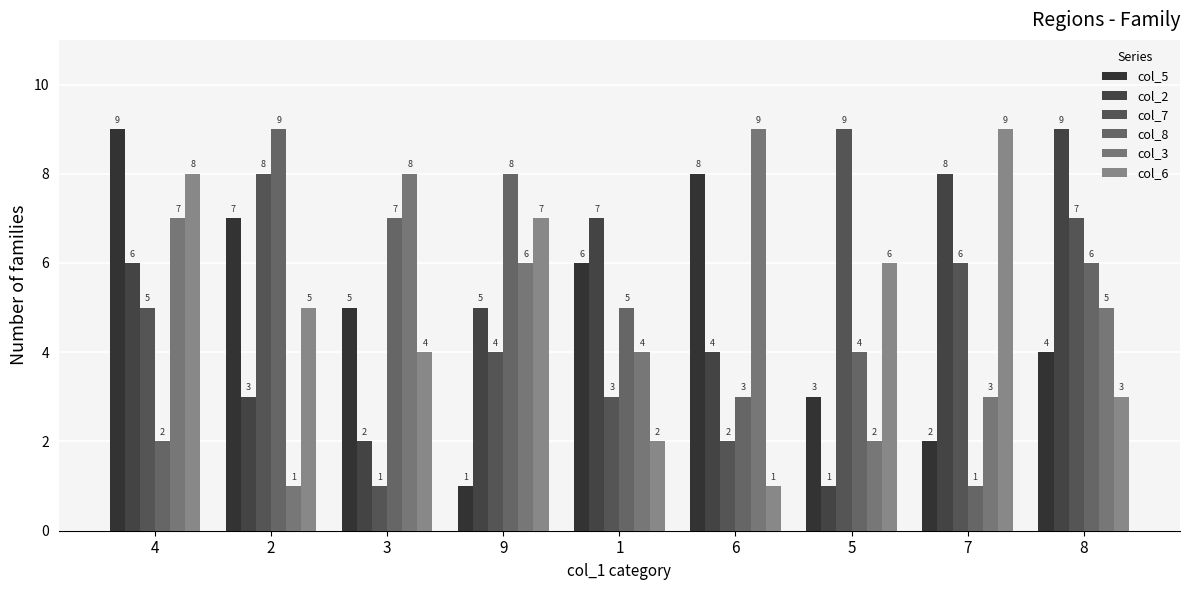

Which has a higher value, 6 or 9?

6